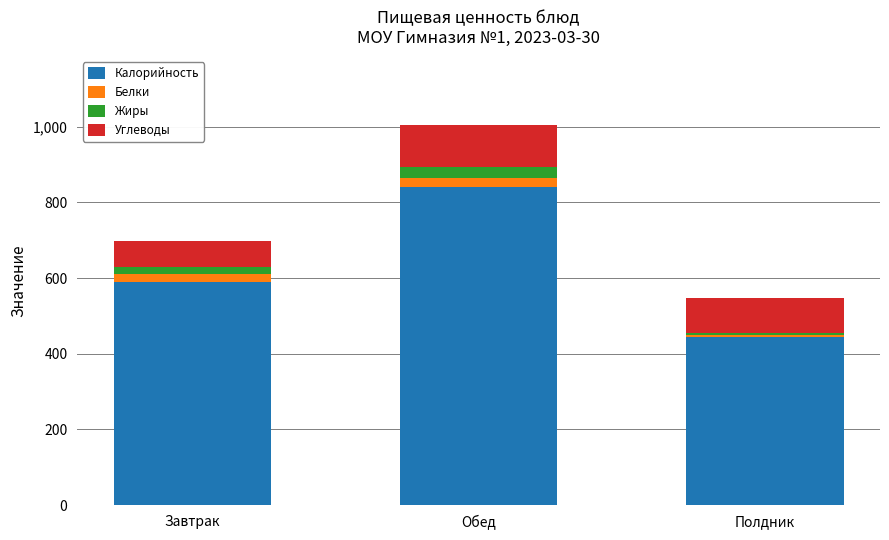

At which label does Калорийность reach its minimum?

Полдник